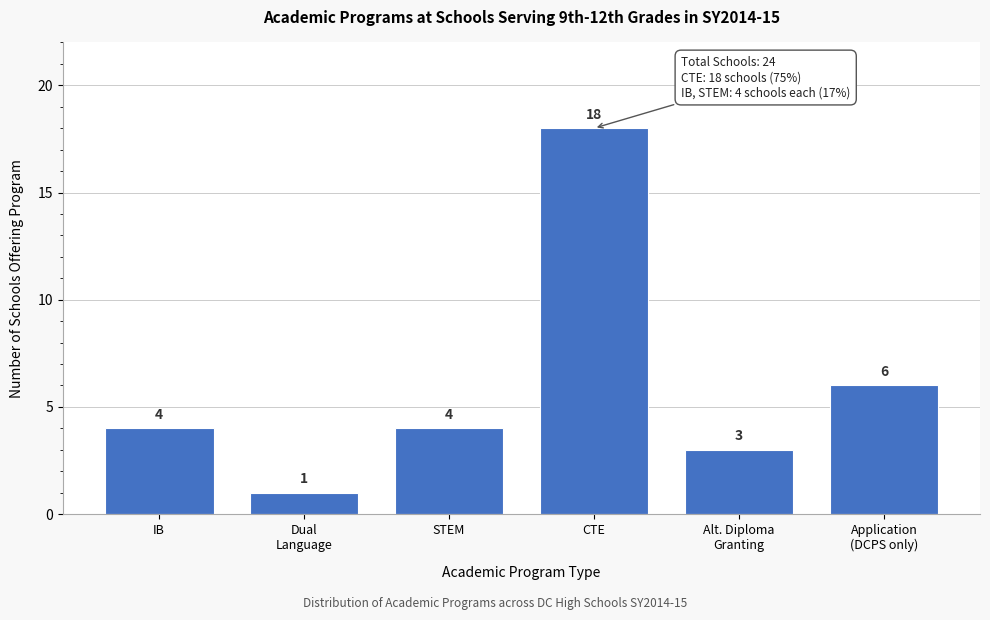

Reading left to right, transcribe all the data shown in this chart.

4	1	4	18	3	6